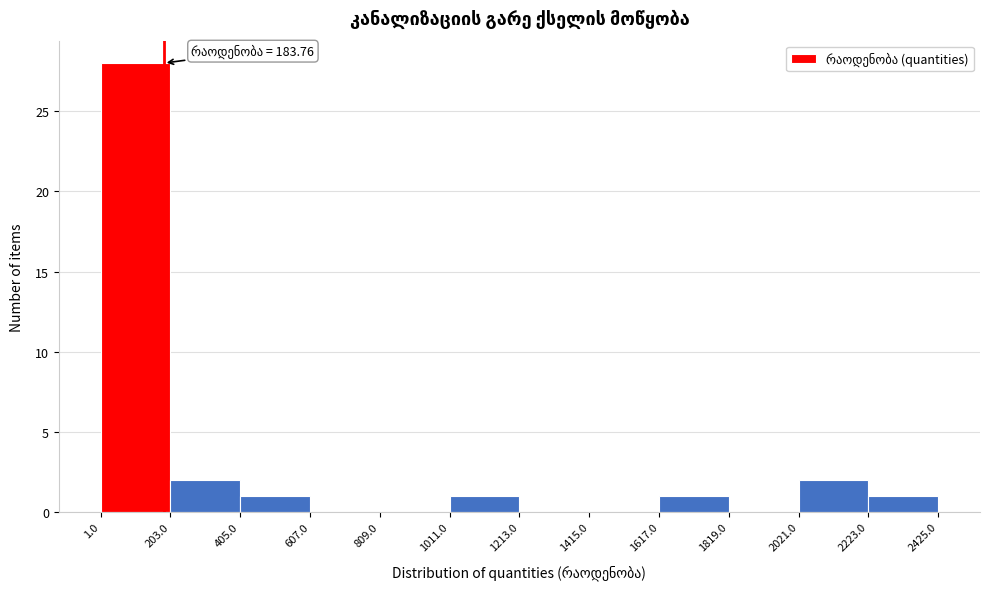

Which range on the x-axis has the tallest bar?

1.0 to 203.0